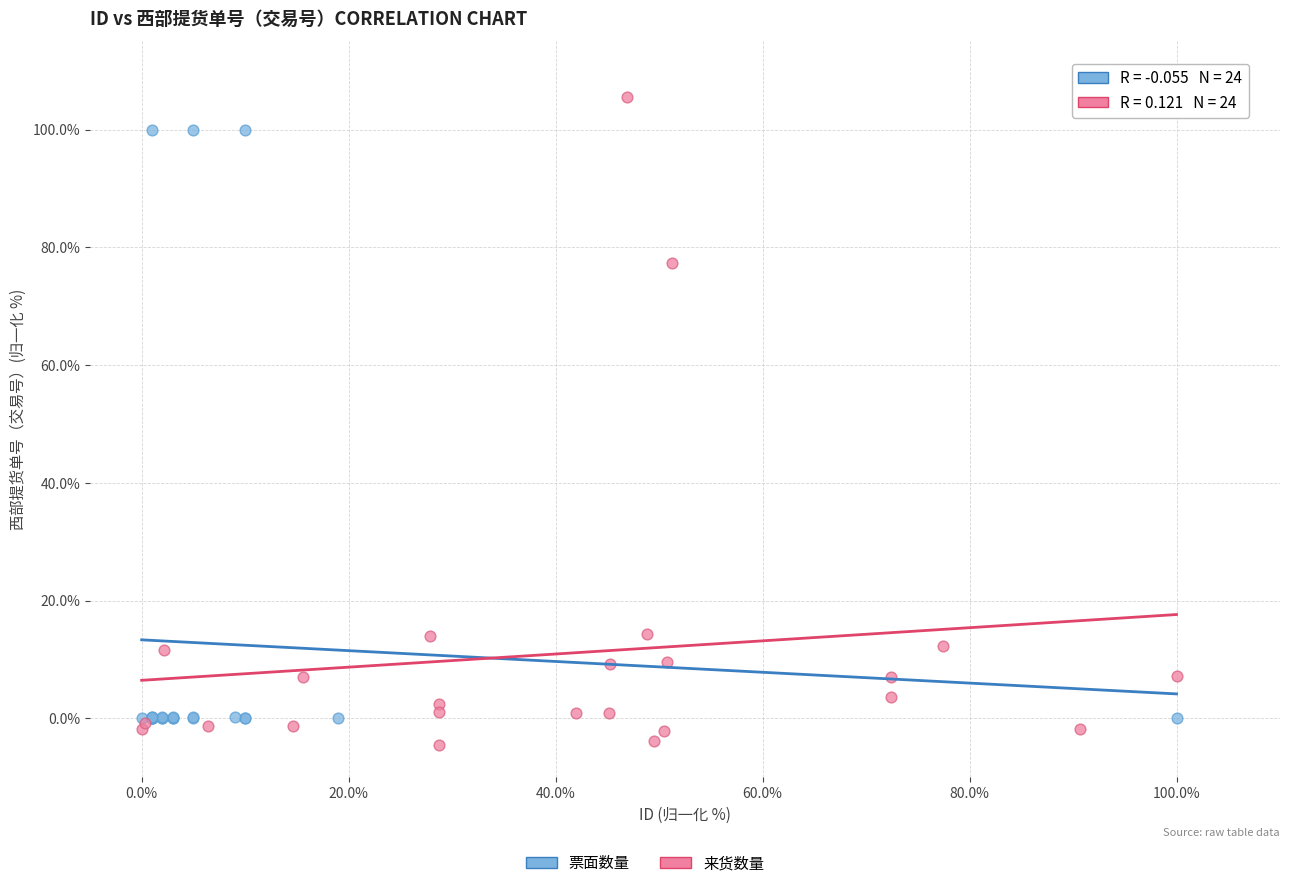

Which series has the widest spread of Y values?

来货数量